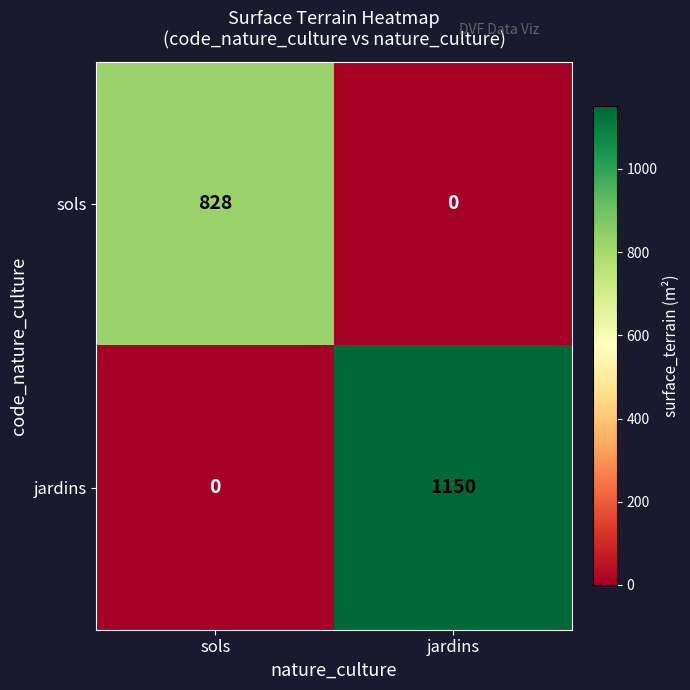

Which series has the largest total across all categories?

jardins